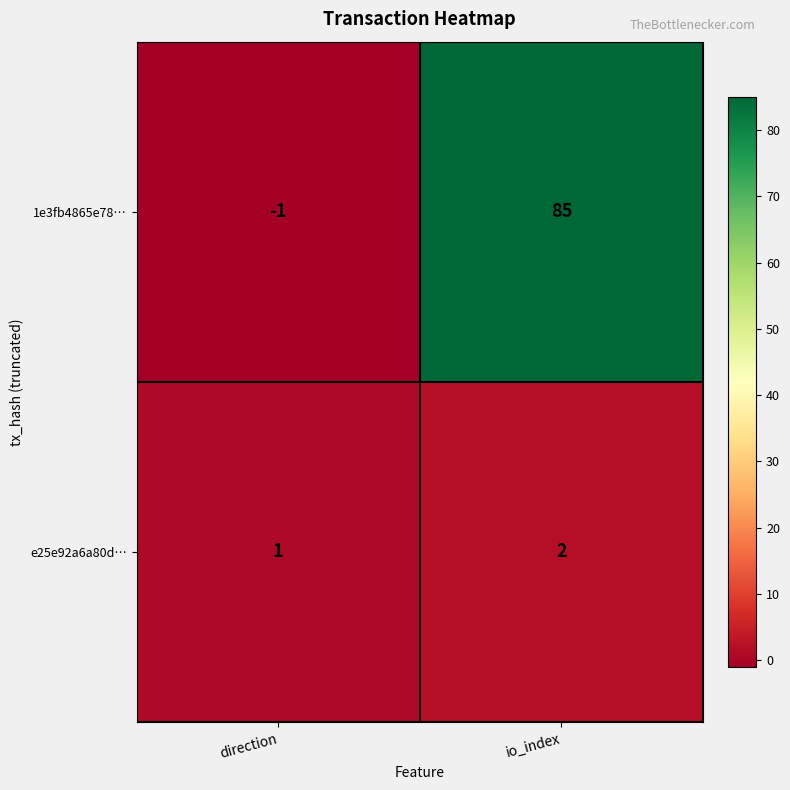

Reading right to left, list all the values displayed in this chart.

1e3fb4865e78…: io_index=85	direction=-1
e25e92a6a80d…: io_index=2	direction=1